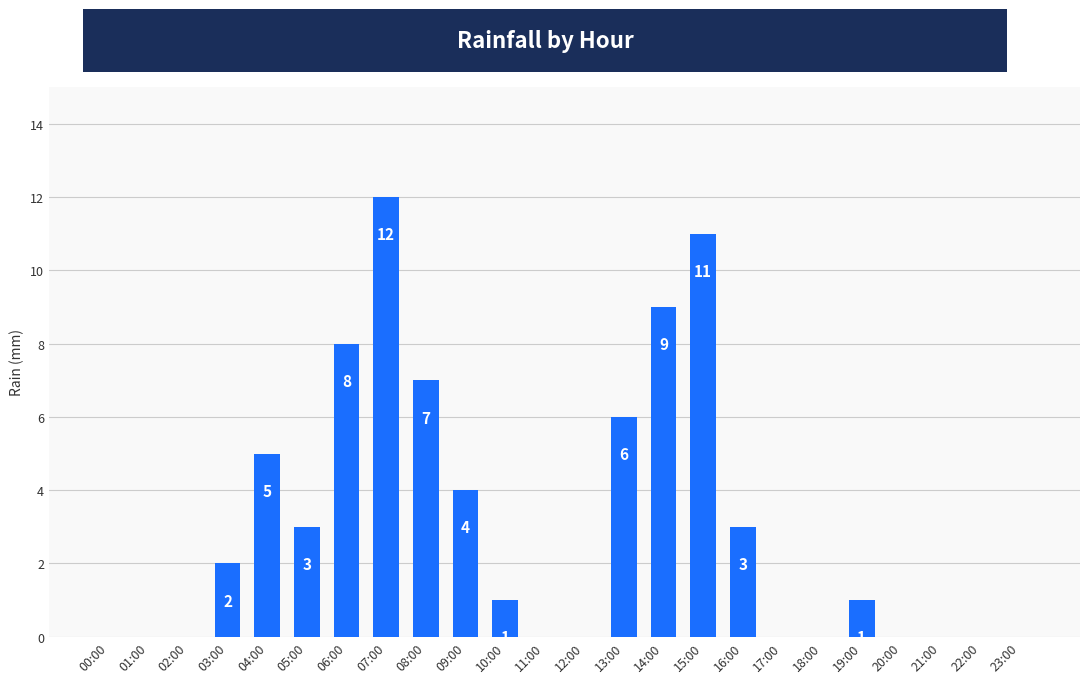

Which has a higher value, 15:00 or 18:00?

15:00